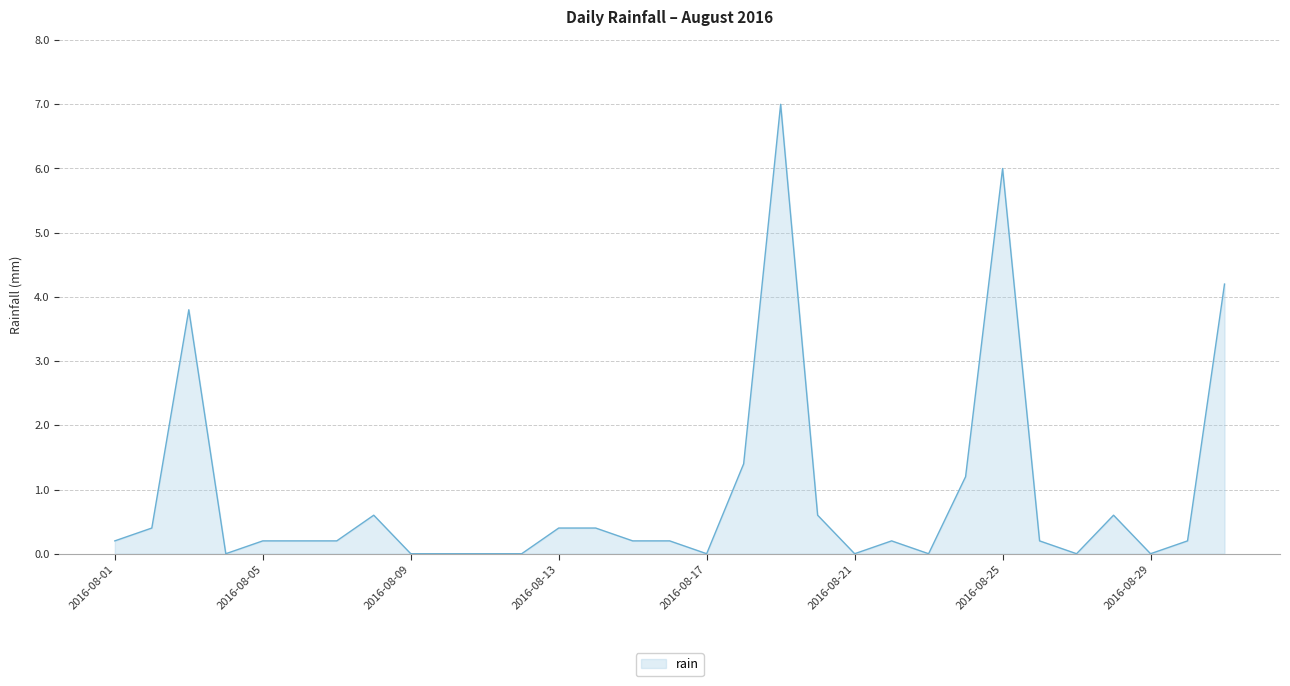

What is the sum of all values?

28.4